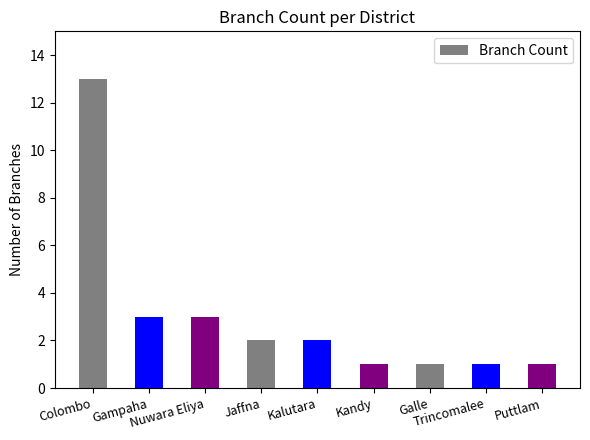

At which label does the data first exceed 2?

Colombo